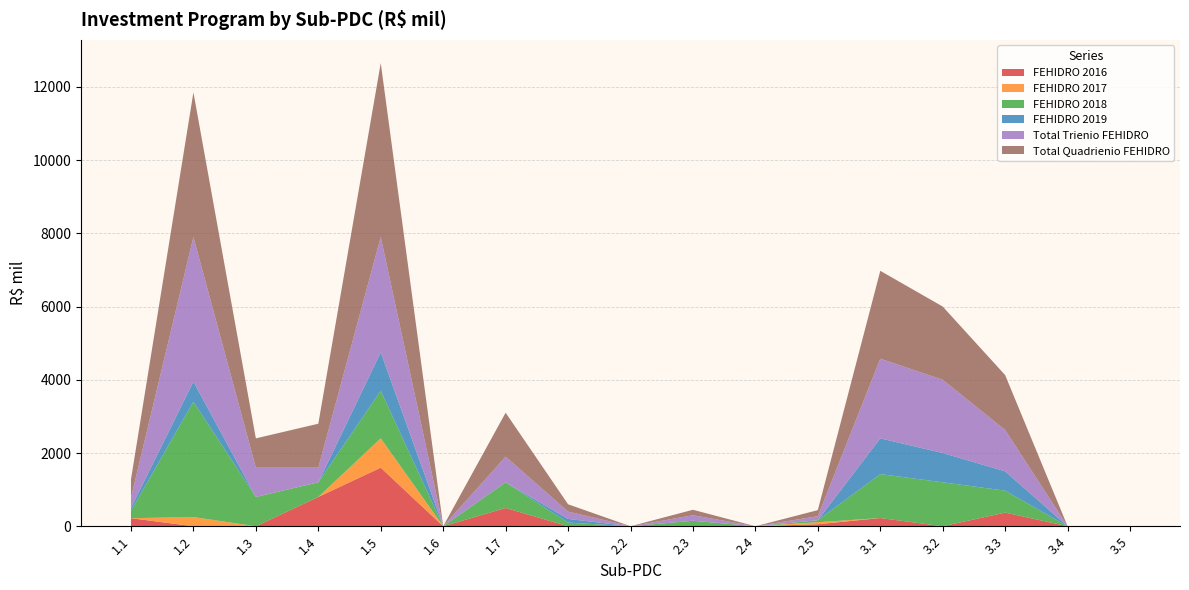

Reading left to right, extract all data points from this chart.

FEHIDRO 2016: 1.1=220.0	1.2=0.0	1.3=0.0	1.4=800.0	1.5=1600.0	1.6=0.0	1.7=498.9	2.1=0.0	2.2=0.0	2.3=0.0	2.4=0.0	2.5=55.0	3.1=224.0	3.2=0.0	3.3=372.2	3.4=0.0	3.5=0.0
FEHIDRO 2017: 1.1=0.0	1.2=250.0	1.3=0.0	1.4=0.0	1.5=800.0	1.6=0.0	1.7=0.0	2.1=0.0	2.2=0.0	2.3=0.0	2.4=0.0	2.5=55.0	3.1=0.0	3.2=0.0	3.3=0.0	3.4=0.0	3.5=0.0
FEHIDRO 2018: 1.1=200.0	1.2=3150.0	1.3=800.0	1.4=400.0	1.5=1300.0	1.6=0.0	1.7=701.1	2.1=100.0	2.2=0.0	2.3=150.0	2.4=0.0	2.5=55.0	3.1=1200.0	3.2=1200.0	3.3=600.0	3.4=0.0	3.5=0.0
FEHIDRO 2019: 1.1=80.0	1.2=550.0	1.3=0.0	1.4=0.0	1.5=1050.0	1.6=0.0	1.7=0.0	2.1=100.0	2.2=0.0	2.3=0.0	2.4=0.0	2.5=0.0	3.1=976.0	3.2=800.0	3.3=527.8	3.4=0.0	3.5=0.0
Total Trienio FEHIDRO: 1.1=280.0	1.2=3950.0	1.3=800.0	1.4=400.0	1.5=3150.0	1.6=0.0	1.7=701.1	2.1=200.0	2.2=0.0	2.3=150.0	2.4=0.0	2.5=110.0	3.1=2176.0	3.2=2000.0	3.3=1127.8	3.4=0.0	3.5=0.0
Total Quadrienio FEHIDRO: 1.1=500.0	1.2=3950.0	1.3=800.0	1.4=1200.0	1.5=4750.0	1.6=0.0	1.7=1200.0	2.1=200.0	2.2=0.0	2.3=150.0	2.4=0.0	2.5=165.0	3.1=2400.0	3.2=2000.0	3.3=1500.0	3.4=0.0	3.5=0.0